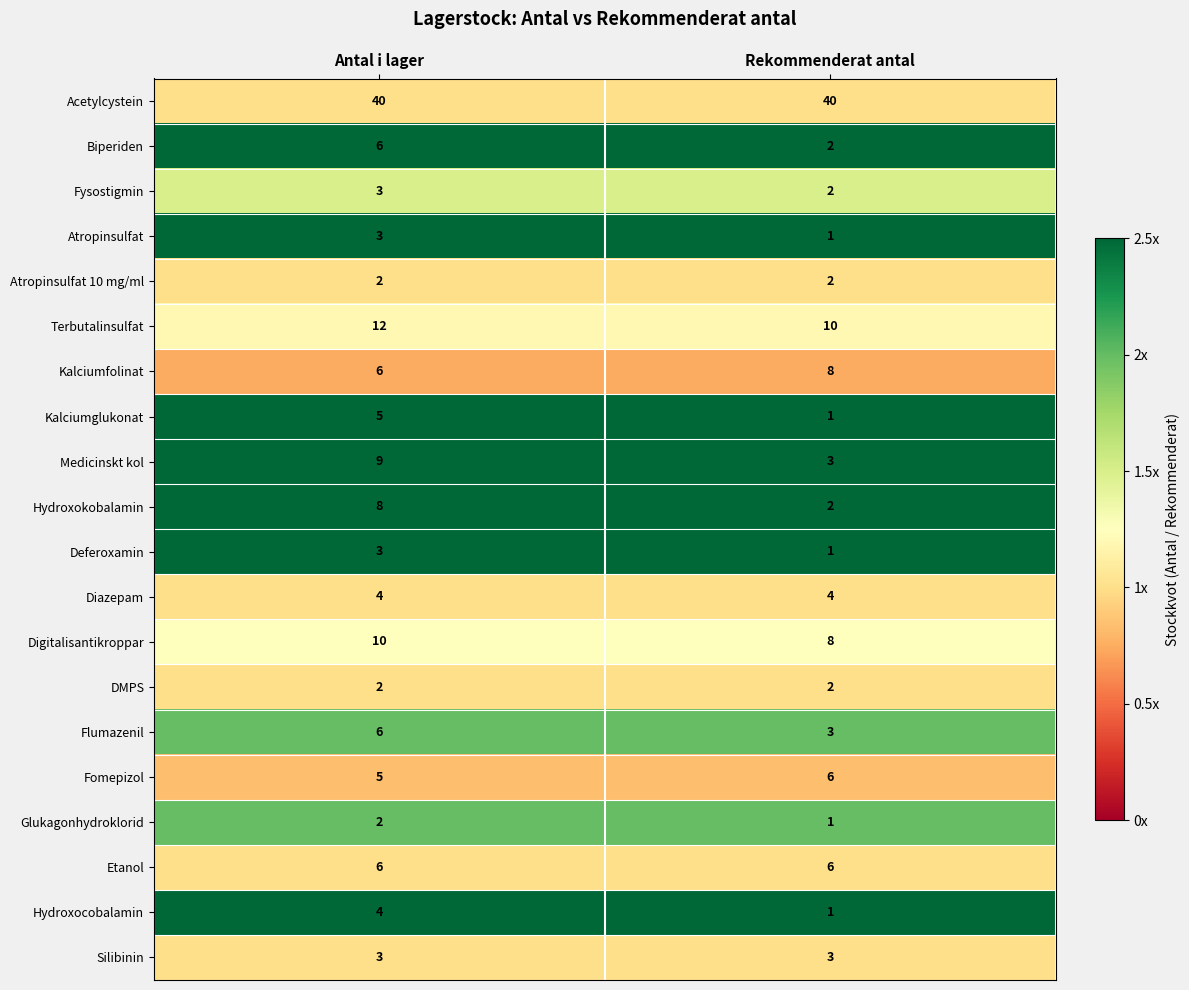

At which category is the sum across all series the highest?

Antal i lager